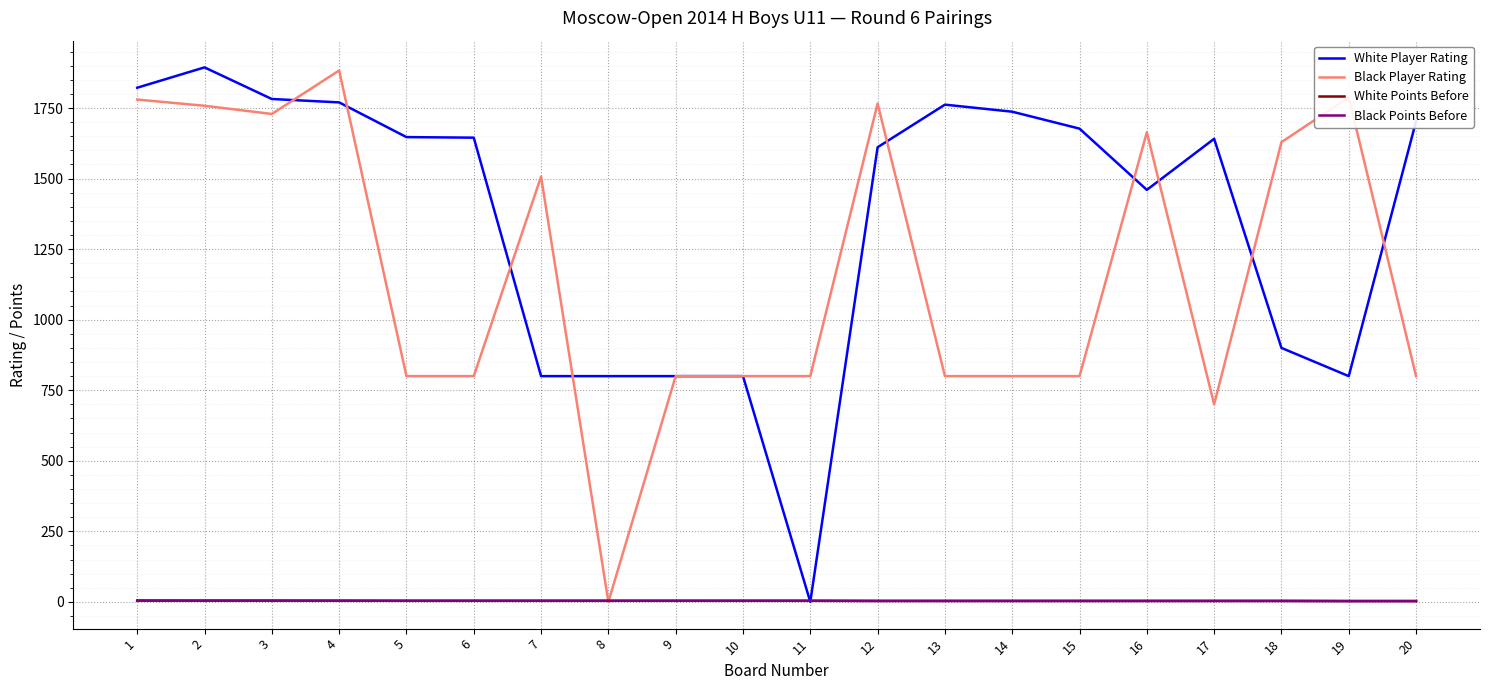

True or false: Black Player Rating has a value of 800.0 at 15.

True